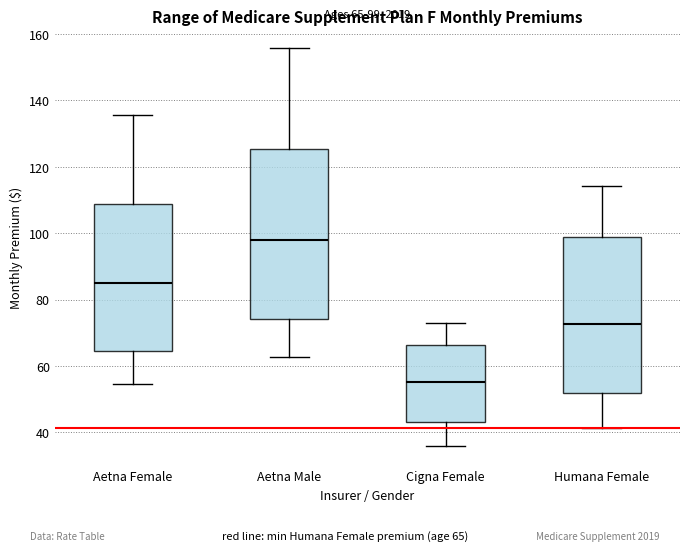

Comparing the boxes themselves (not the whiskers), which one is the tallest?

Aetna Male